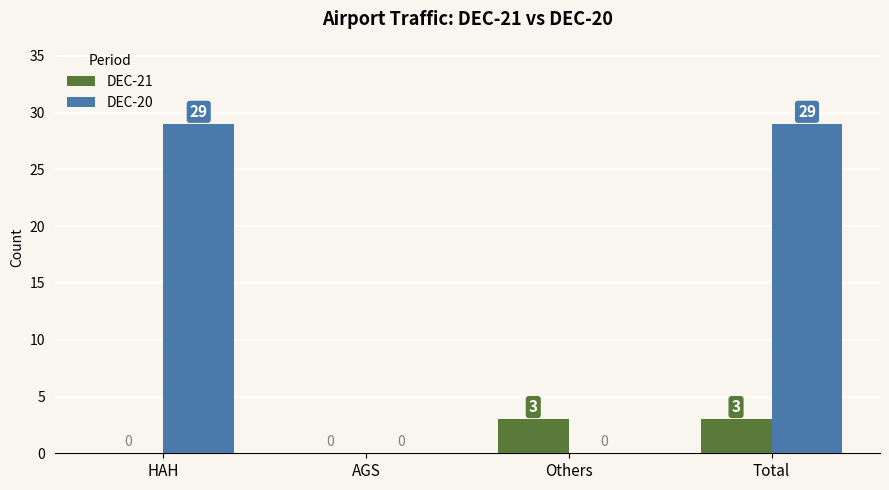

Are the bars horizontal?

No